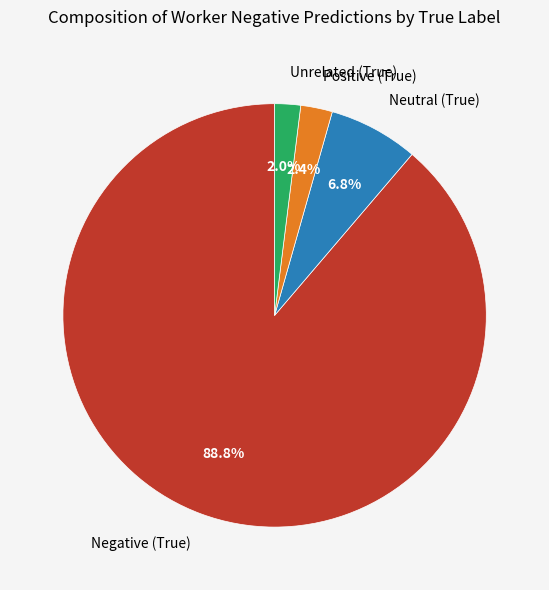

True or false: Unrelated (True) accounts for 2% of the total.

True